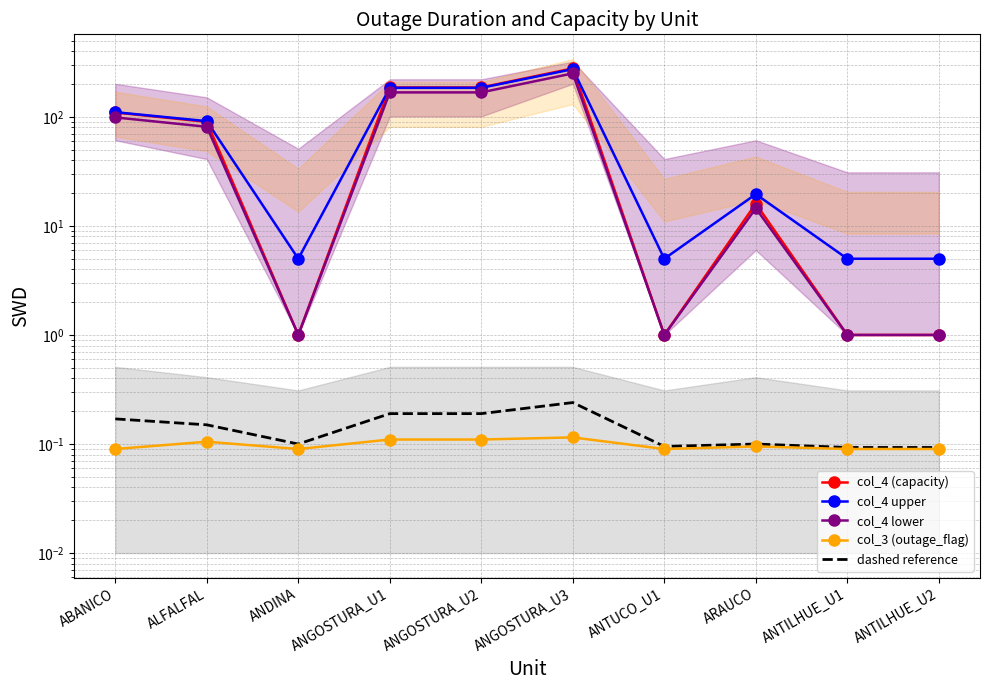

How many data points does each series have?

10